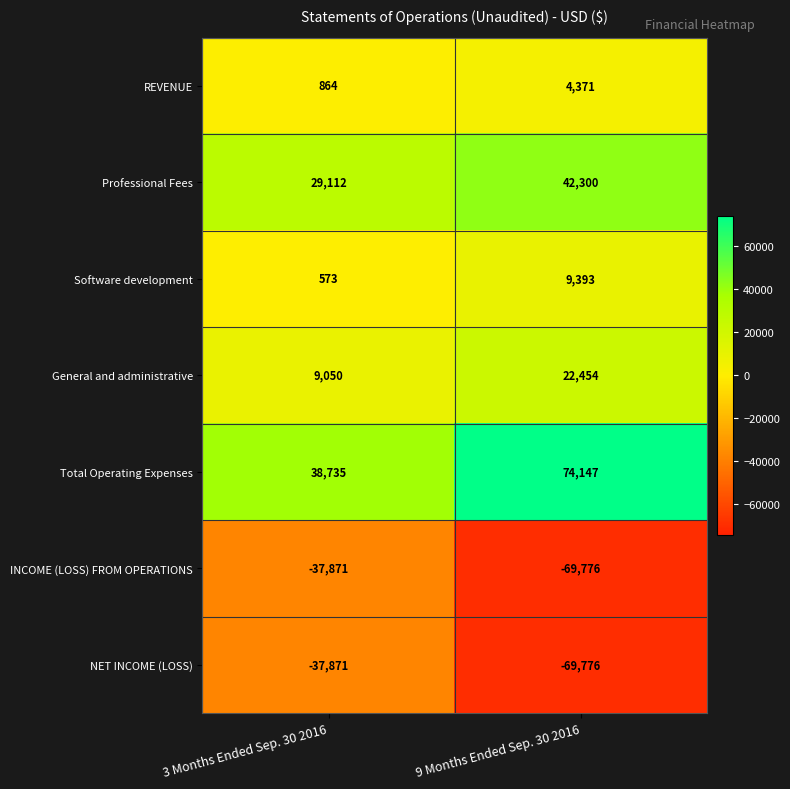

Reading left to right, list all the values displayed in this chart.

REVENUE: 3 Months Ended Sep. 30 2016=864	9 Months Ended Sep. 30 2016=4371
Professional Fees: 3 Months Ended Sep. 30 2016=29112	9 Months Ended Sep. 30 2016=42300
Software development: 3 Months Ended Sep. 30 2016=573	9 Months Ended Sep. 30 2016=9393
General and administrative: 3 Months Ended Sep. 30 2016=9050	9 Months Ended Sep. 30 2016=22454
Total Operating Expenses: 3 Months Ended Sep. 30 2016=38735	9 Months Ended Sep. 30 2016=74147
INCOME (LOSS) FROM OPERATIONS: 3 Months Ended Sep. 30 2016=-37871	9 Months Ended Sep. 30 2016=-69776
NET INCOME (LOSS): 3 Months Ended Sep. 30 2016=-37871	9 Months Ended Sep. 30 2016=-69776